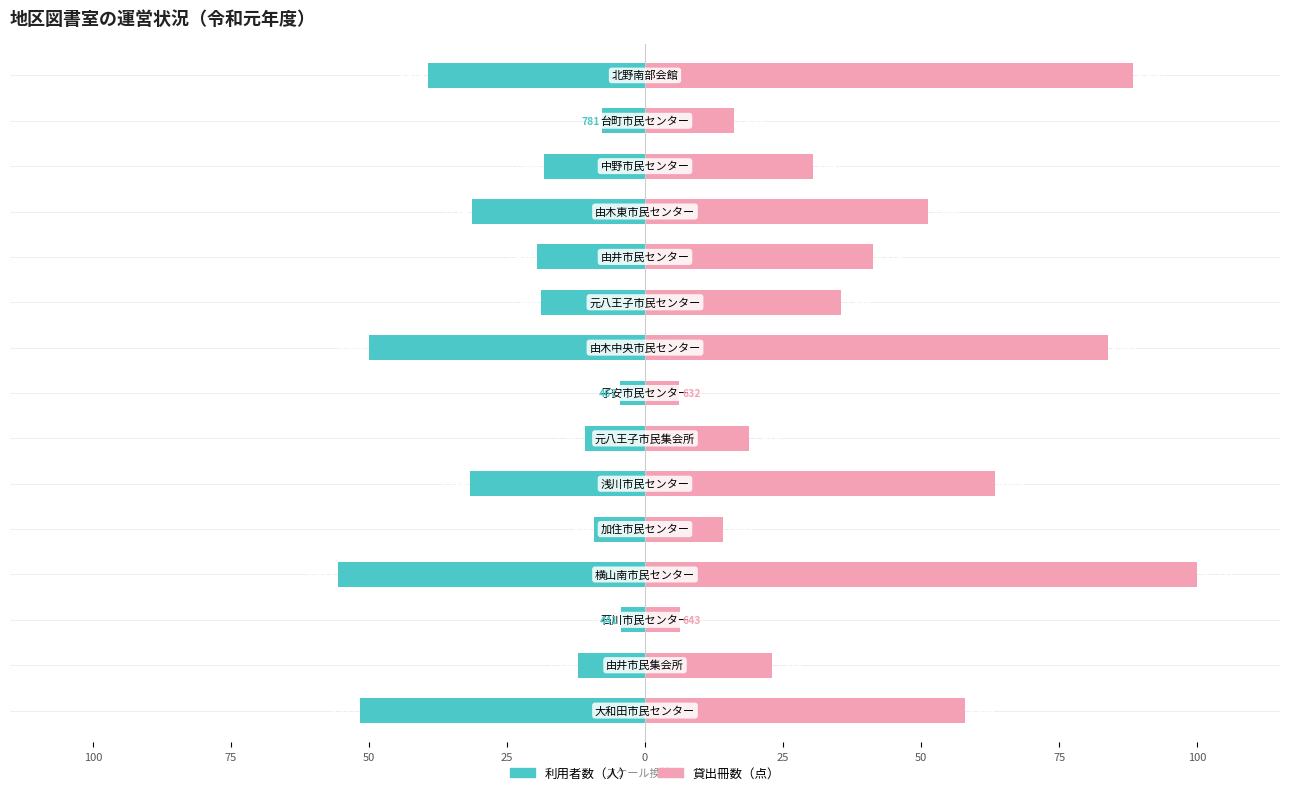

Rank the series by their average value, from highest to lowest.

貸出冊数（点）, 利用者数（人）